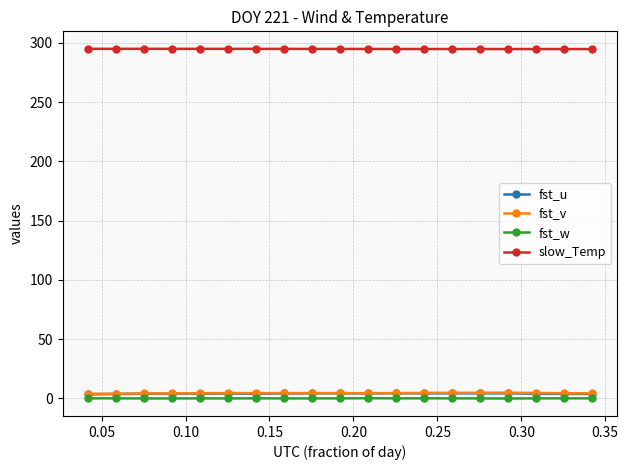

What is the maximum value shown in the chart?

295.0